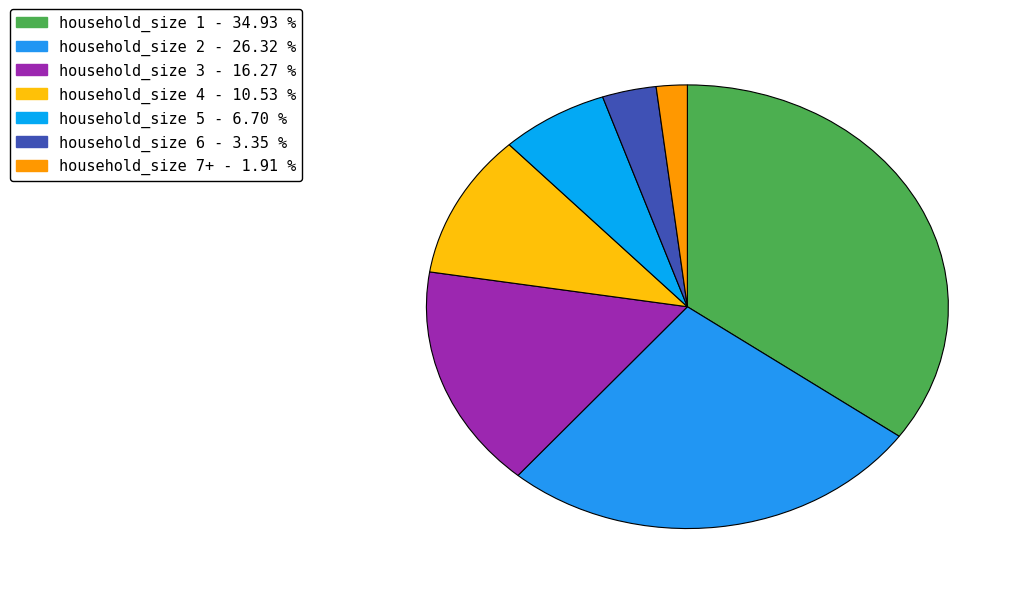

What is the largest slice in the pie chart?

1